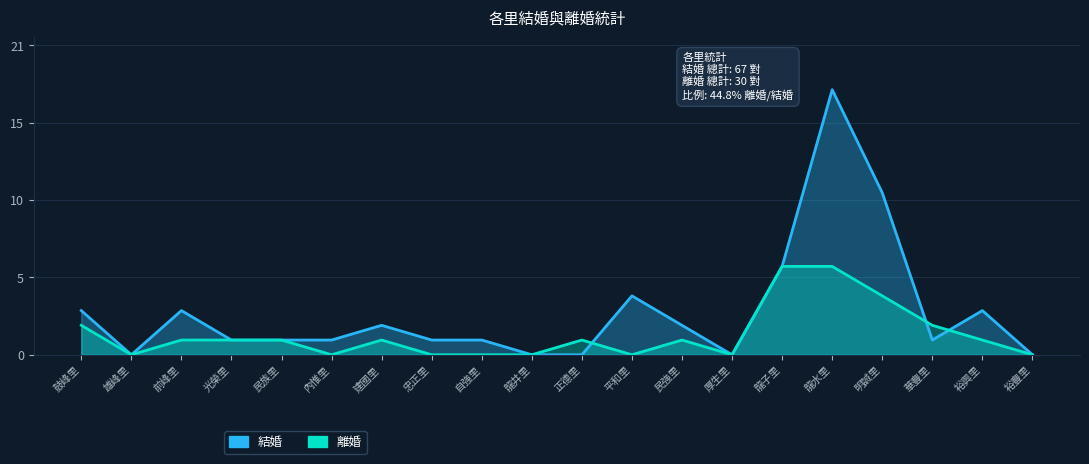

What is the sum of all 結婚 values?

58